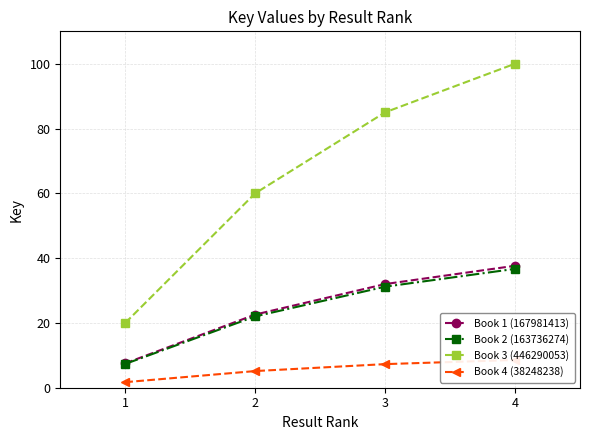

At which category is the sum across all series the highest?

4